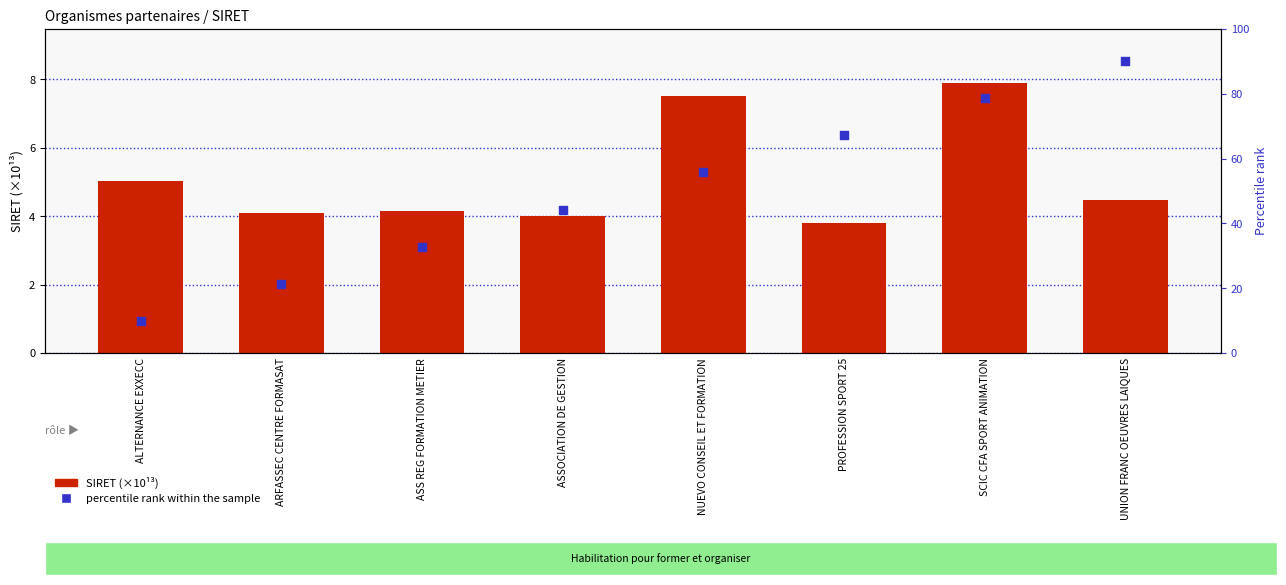

What is the total value across all series at ASS REG FORMATION METIER?

37.0